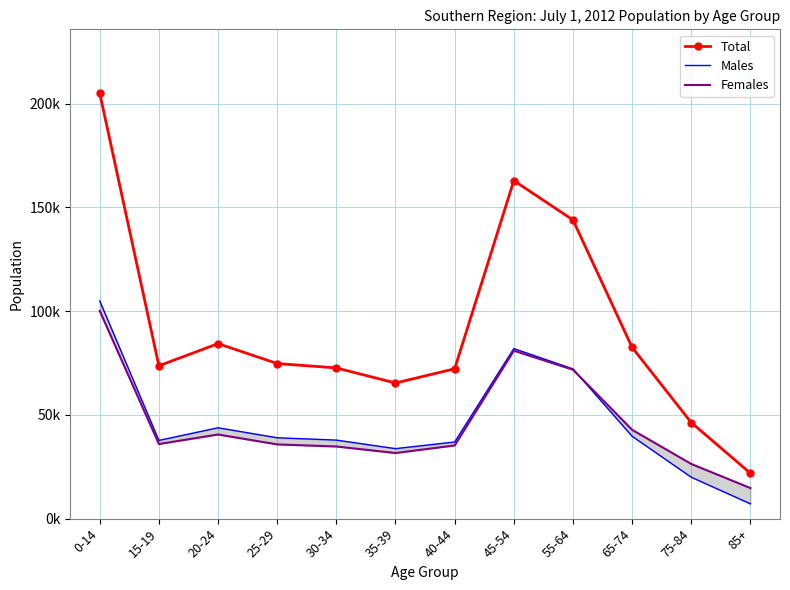

Reading right to left, list all the values displayed in this chart.

Total: 85+=21879	75-84=46321	65-74=82542	55-64=143992	45-54=162961	40-44=72234	35-39=65383	30-34=72650	25-29=74780	20-24=84376	15-19=73682	0-14=205121
Males: 85+=7138	75-84=19960	65-74=39710	55-64=72186	45-54=81991	40-44=36955	35-39=33751	30-34=37870	25-29=38991	20-24=43809	15-19=37715	0-14=104970
Females: 85+=14741	75-84=26361	65-74=42832	55-64=71806	45-54=80970	40-44=35279	35-39=31632	30-34=34780	25-29=35789	20-24=40567	15-19=35967	0-14=100151